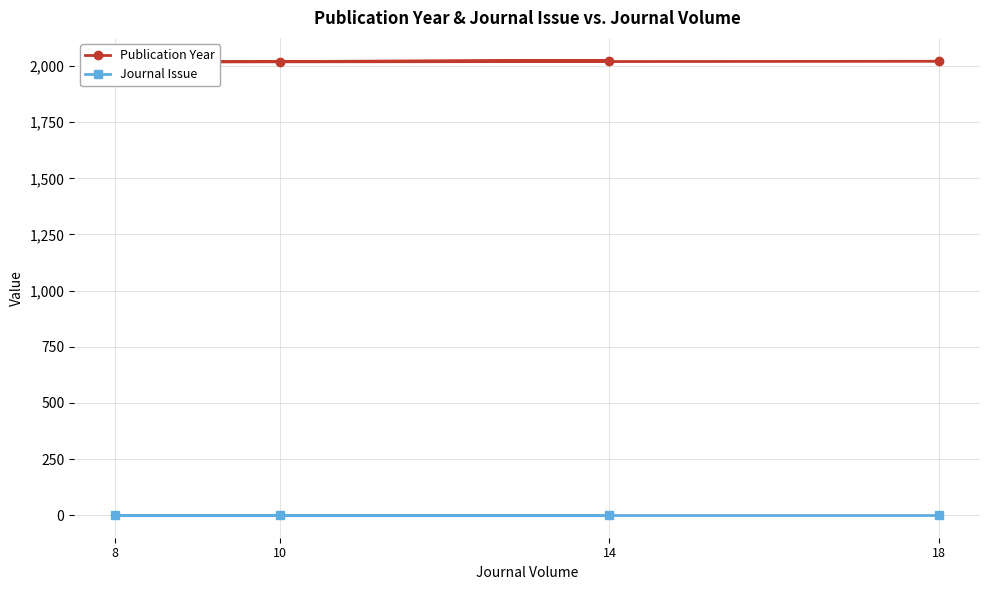

What is the sum of all Publication Year values?

8083